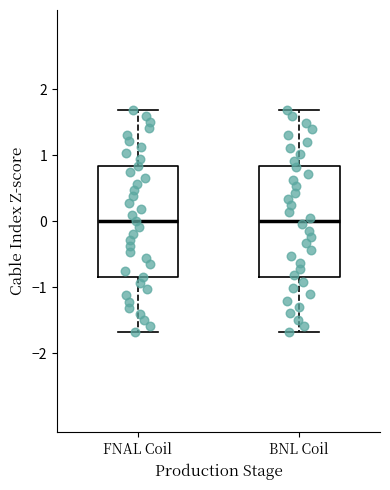

Reading left to right, transcribe this box plot: for each box, give where its median line is, the range the box spans, and where its two whiskers end, as read against the y-axis. The values are not printed on the chart, so give them approximately, as read against the axis.

FNAL Coil: median 0.0, box -0.8 to 0.8, whiskers -1.7 to 1.7
BNL Coil: median 0.0, box -0.8 to 0.8, whiskers -1.7 to 1.7